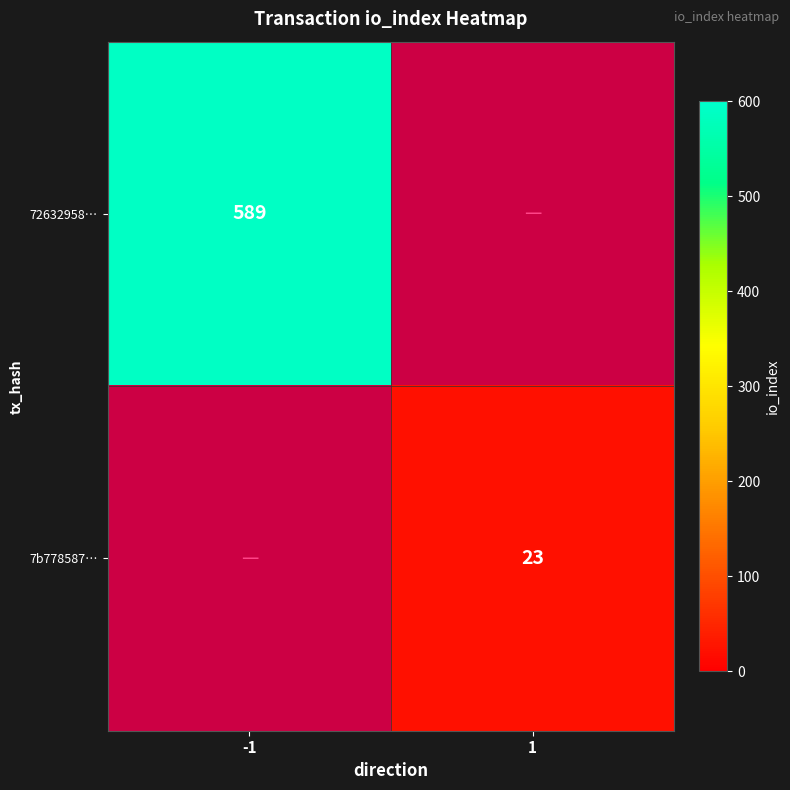

The 7b778587… series shows 33 at 1. True or false?

False